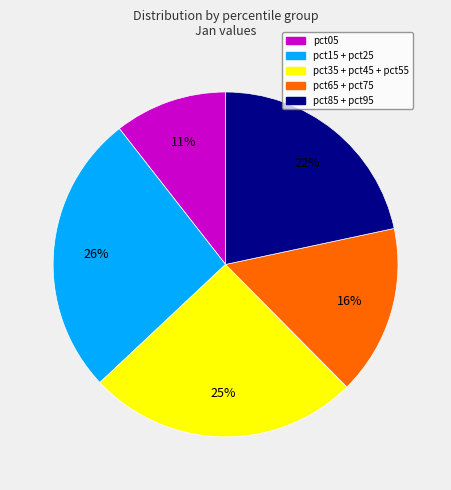

What percentage is the pct15 + pct25 slice, to the nearest percent?

26%